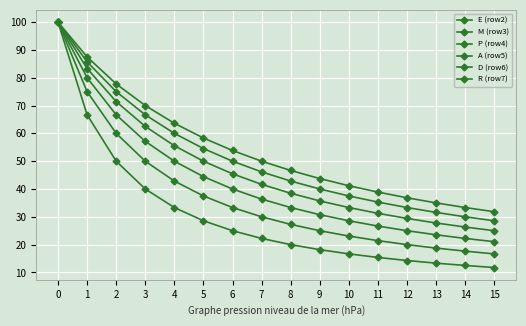

Does the chart have visible grid lines?

Yes